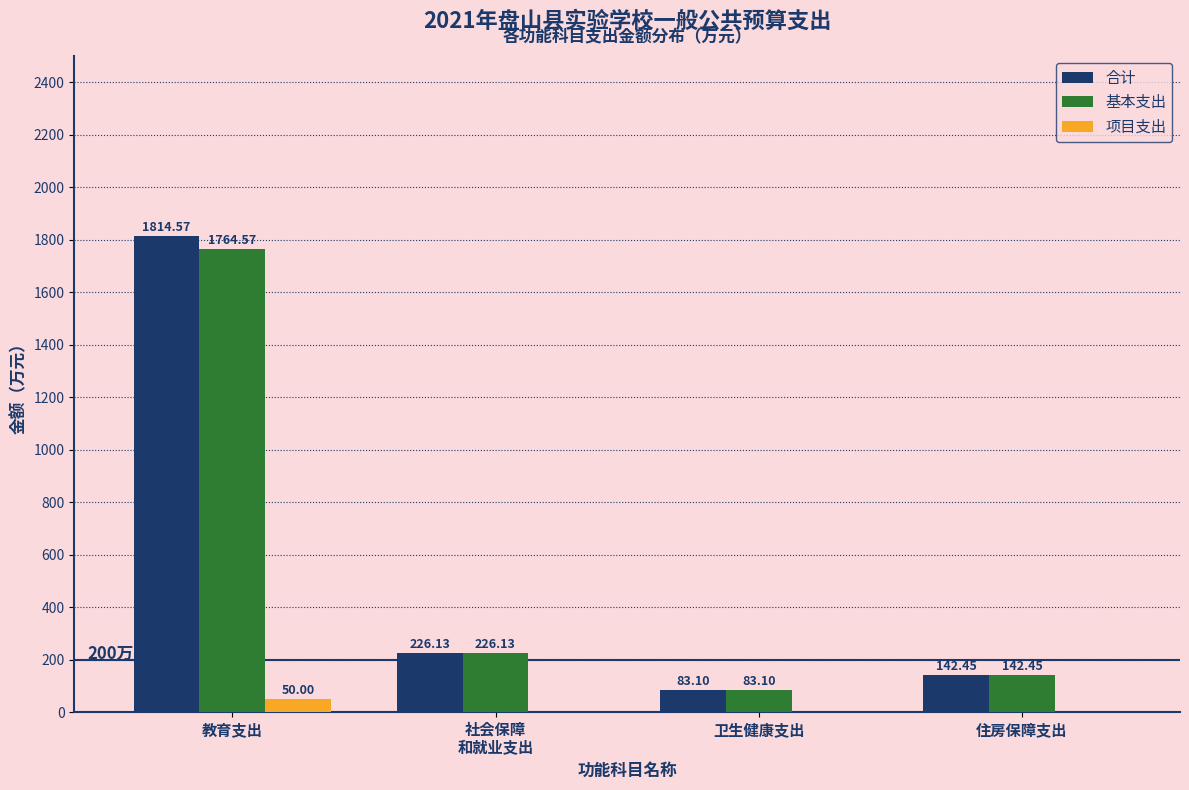

At which label does 合计 first exceed 226?

教育支出